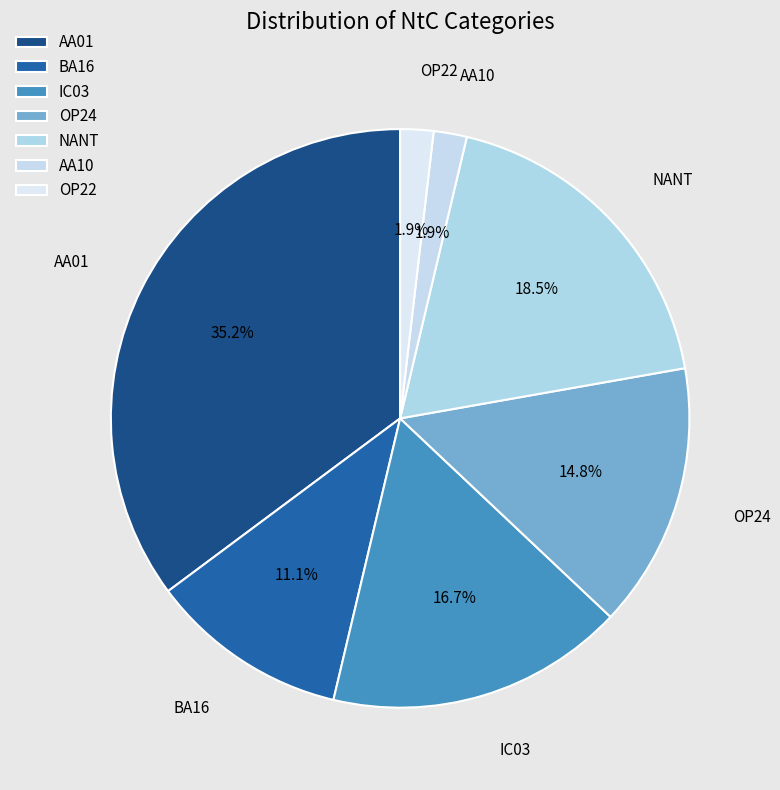

Count the number of slices in the pie.

7